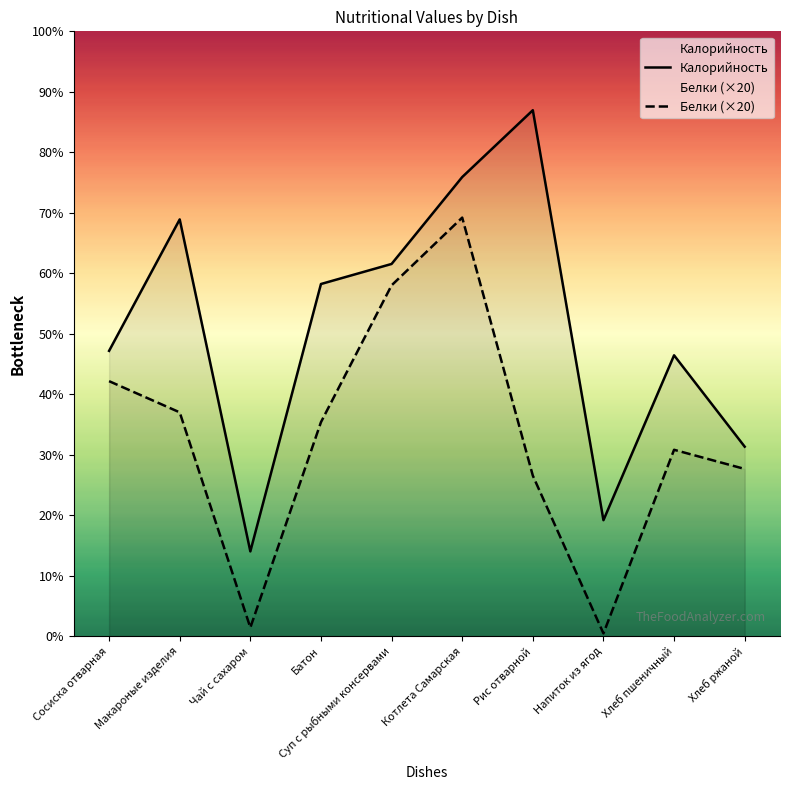

What position from the right is Макароные изделия?

9